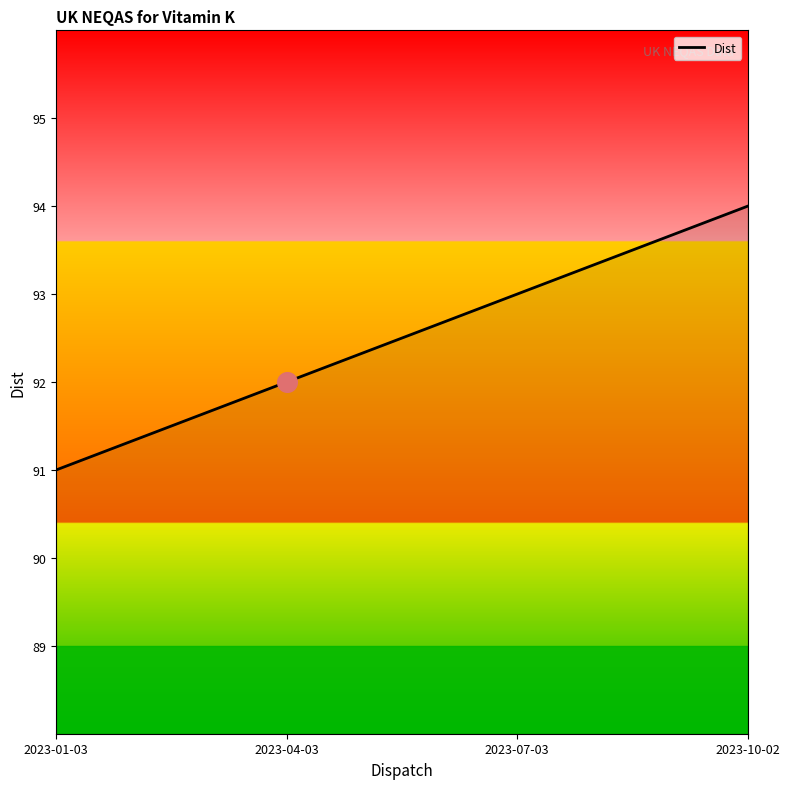

Which has a higher value, 2023-04-03 or 2023-01-03?

2023-04-03